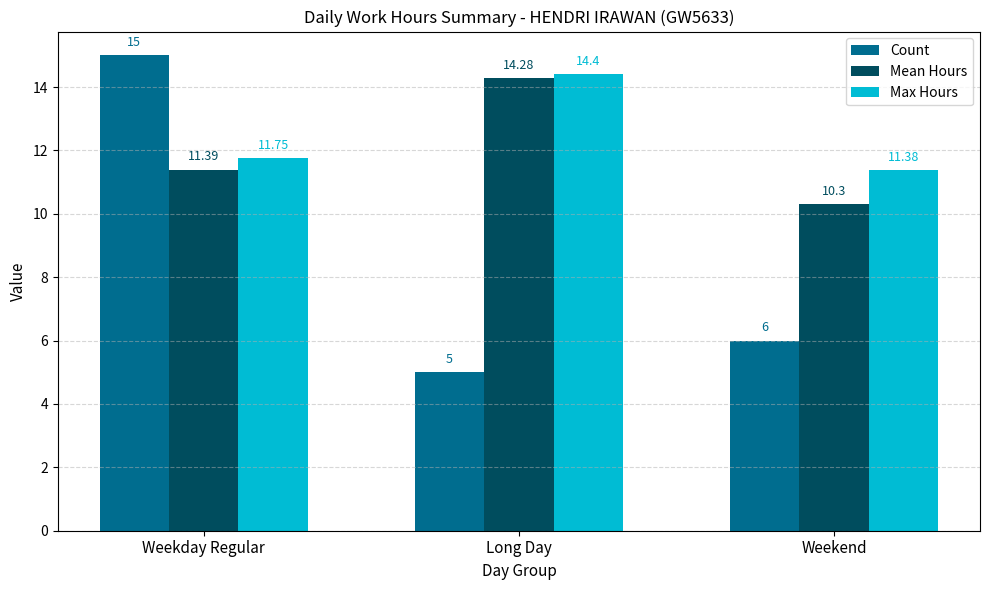

What is the total value across all series at Weekday Regular?

38.1